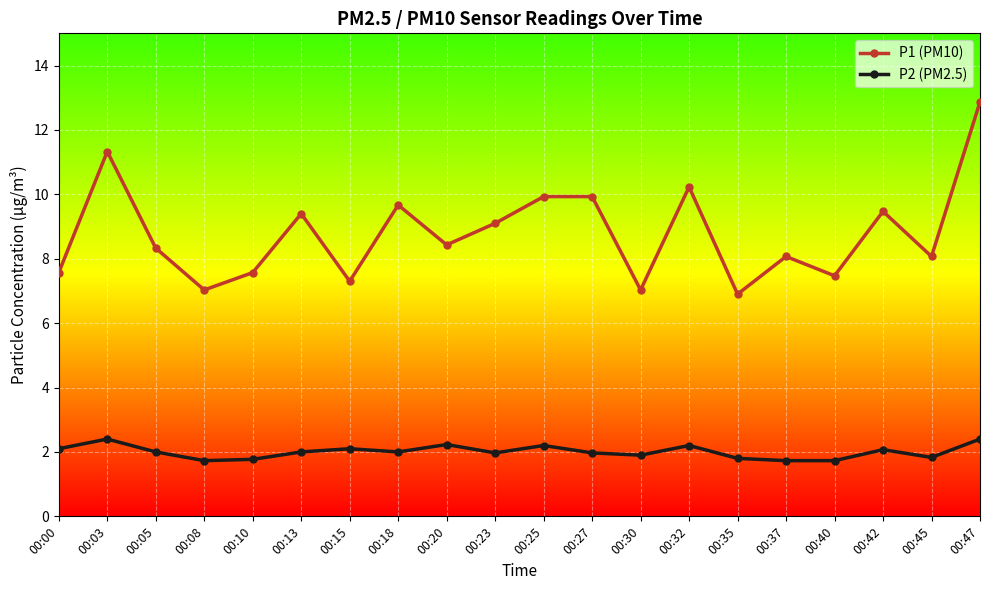

What is the difference between the highest and lowest values at 00:35?

5.1